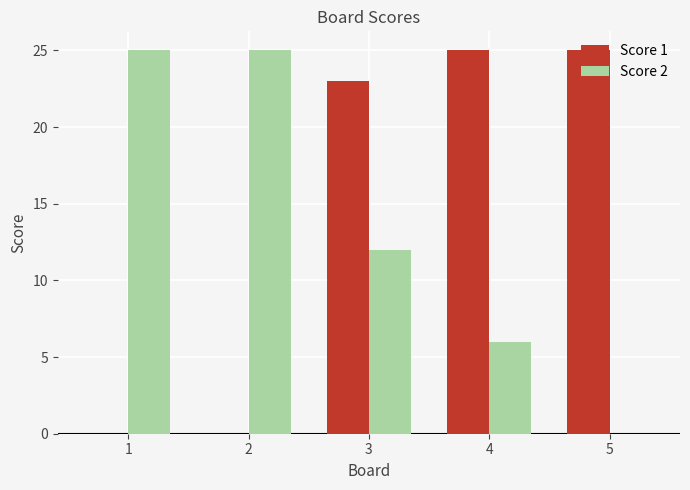

Is the value of Score 2 at 2 greater than the value of Score 1 at 1?

Yes